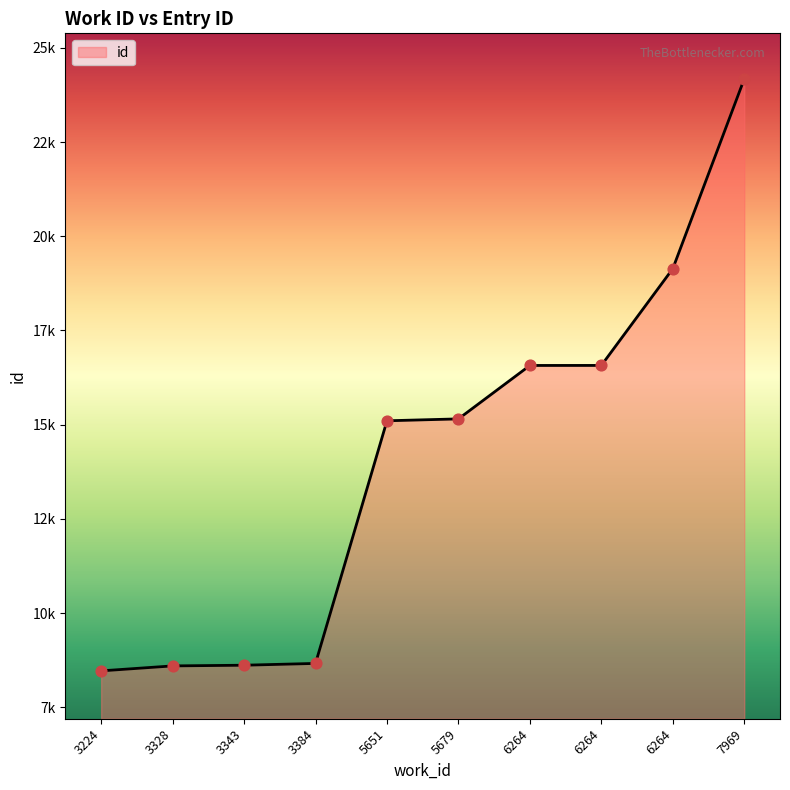

Which has a higher value, 3384 or 6264?

6264